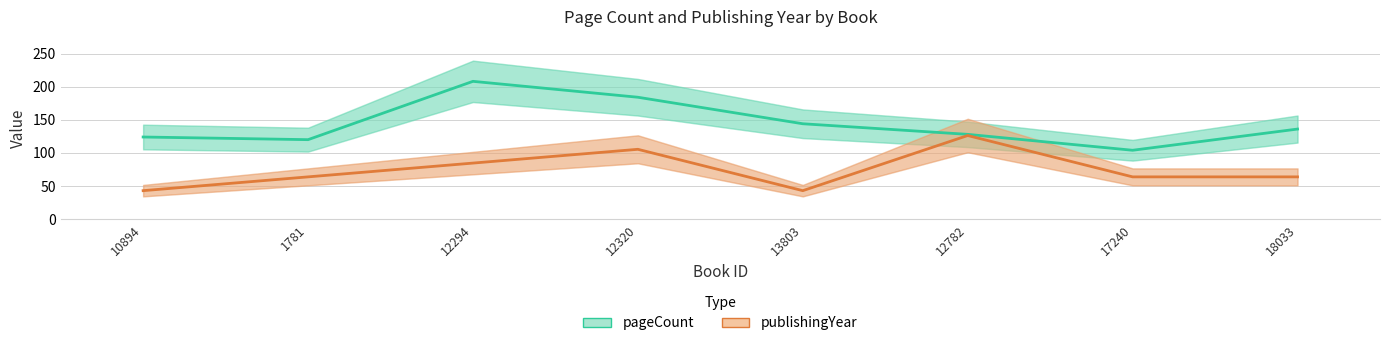

Is this an area chart (filled region under the line)?

No